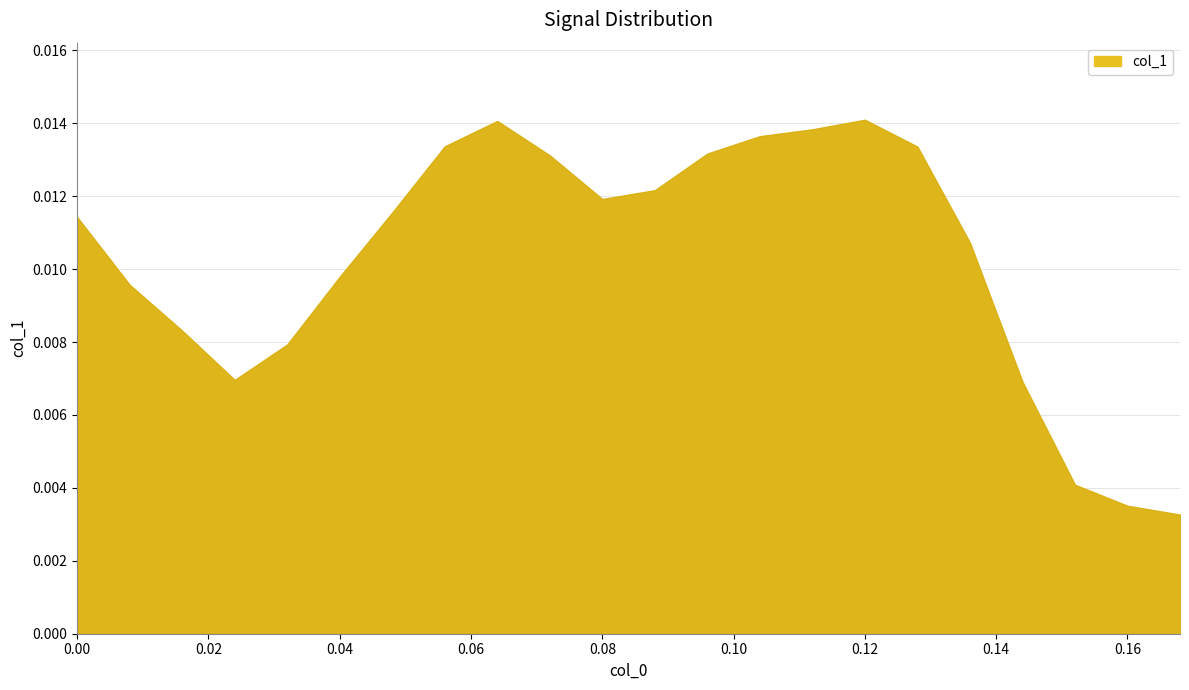

Where is the first local minimum?

3